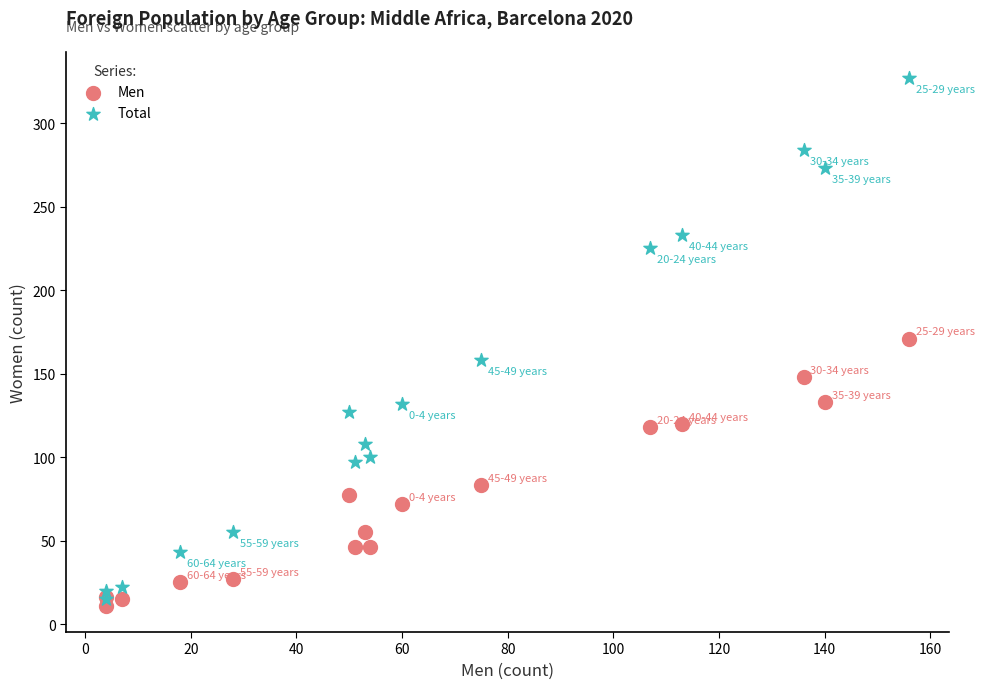

What are all the series names shown in the legend?

Men, Total